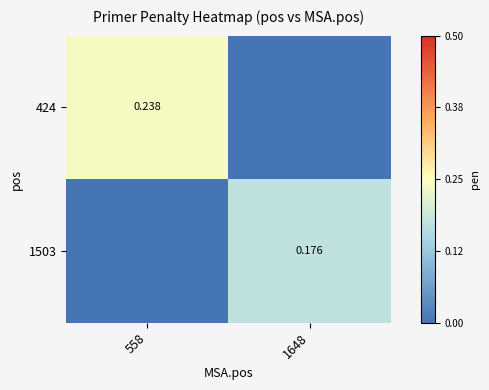

How many 1503 values are between 0 and 1?

2